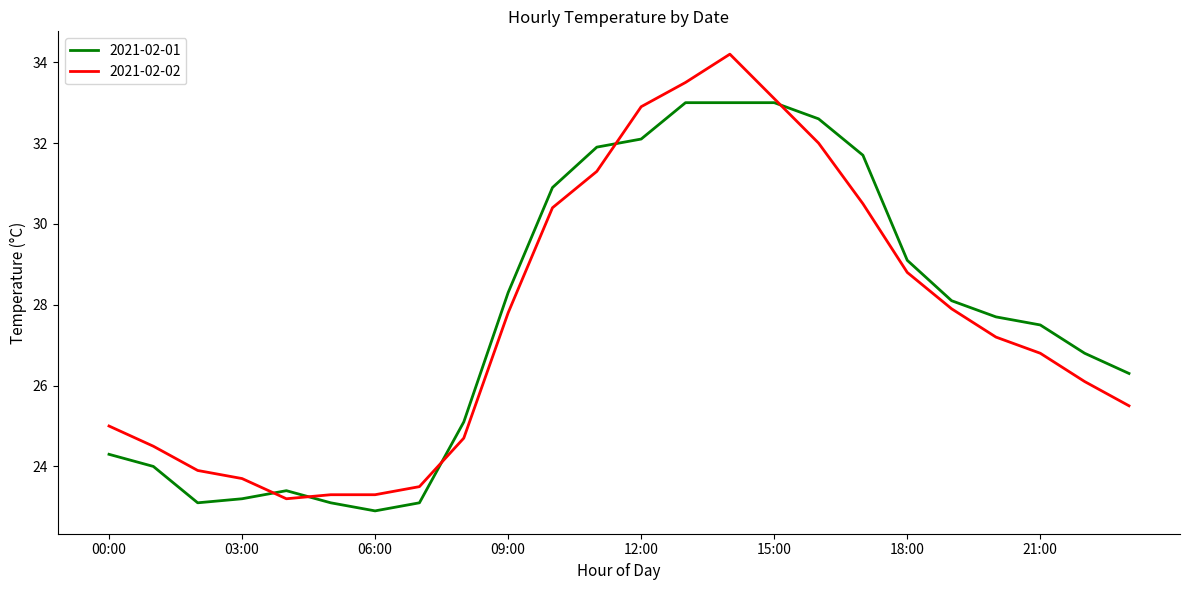

What is the lowest value of the 2021-02-02 series?

23.2